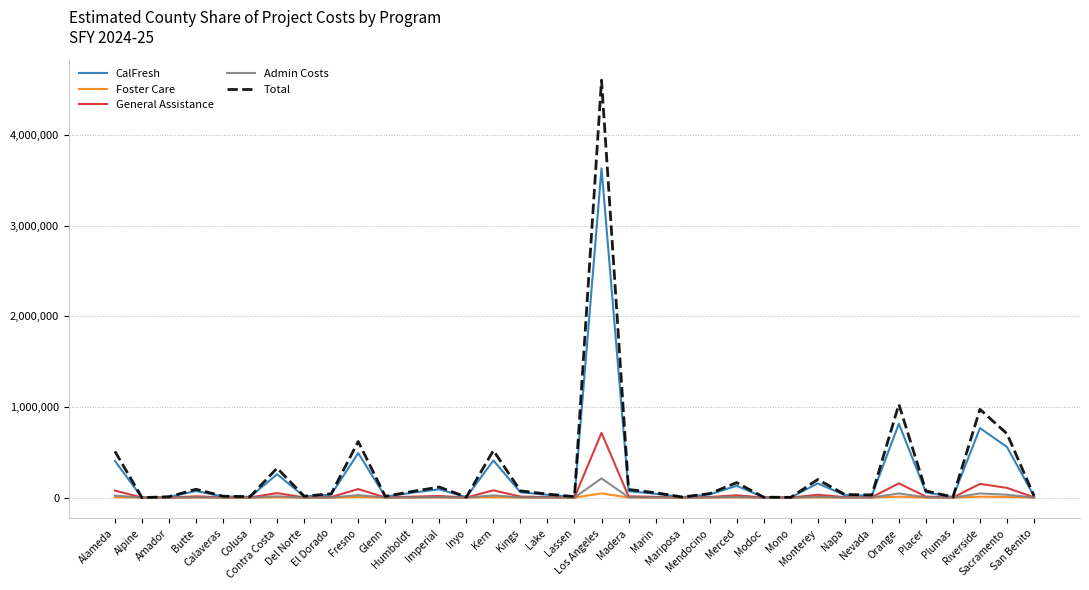

Which series has the widest spread of values?

Total